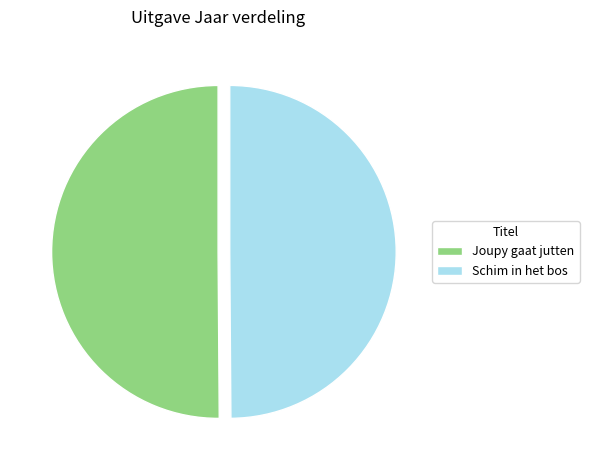

True or false: Schim in het bos accounts for 36% of the total.

False